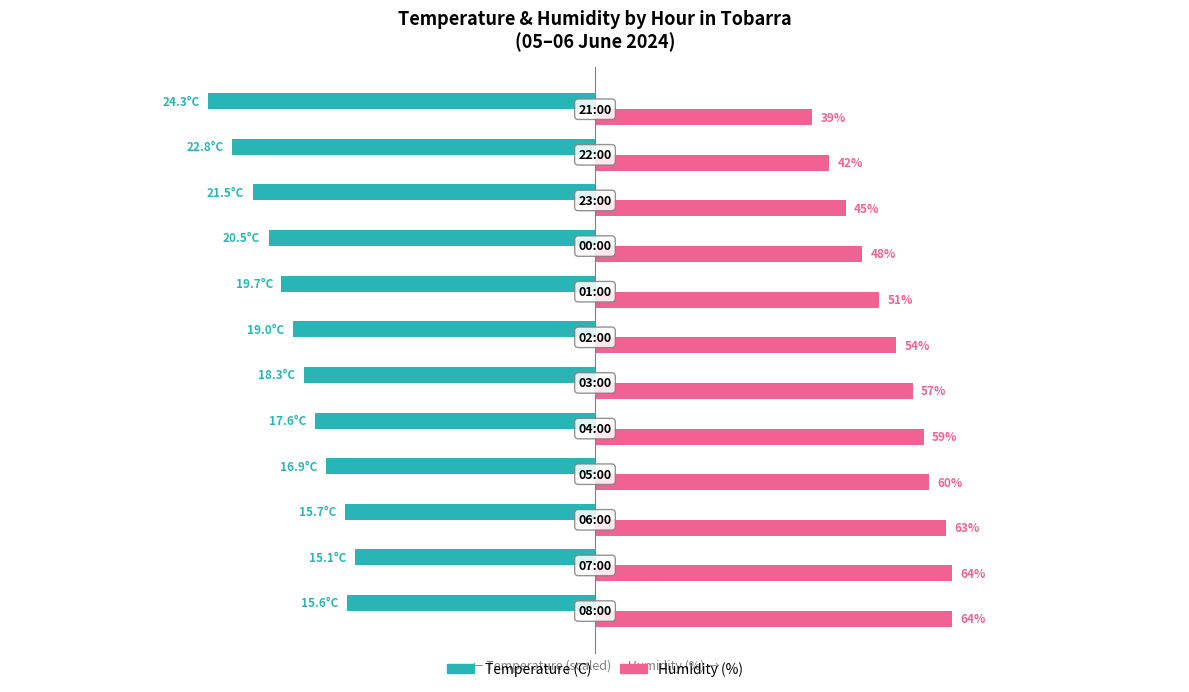

Which series has the largest total across all categories?

Humidity (%)